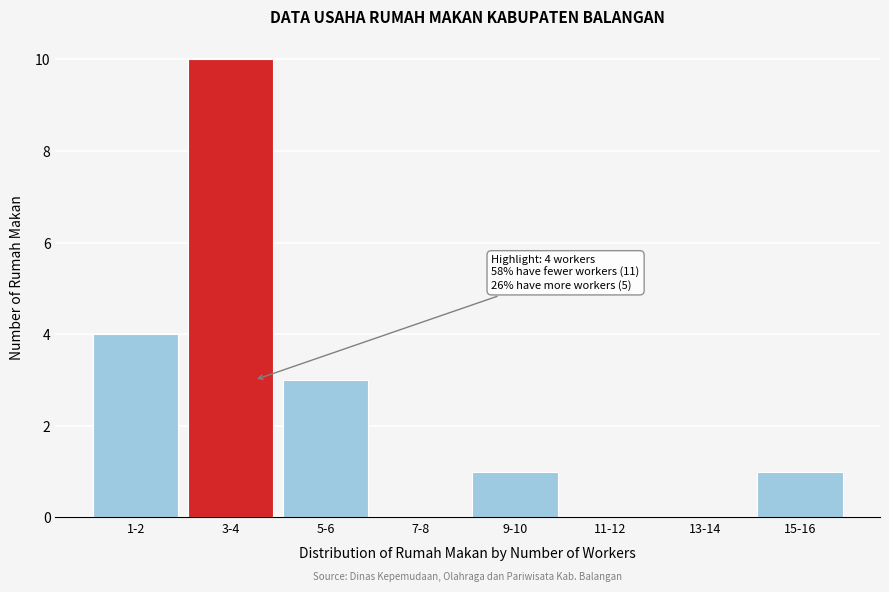

Reading left to right, list all the values displayed in this chart.

1-2=4	3-4=10	5-6=3	7-8=0	9-10=1	11-12=0	13-14=0	15-16=1